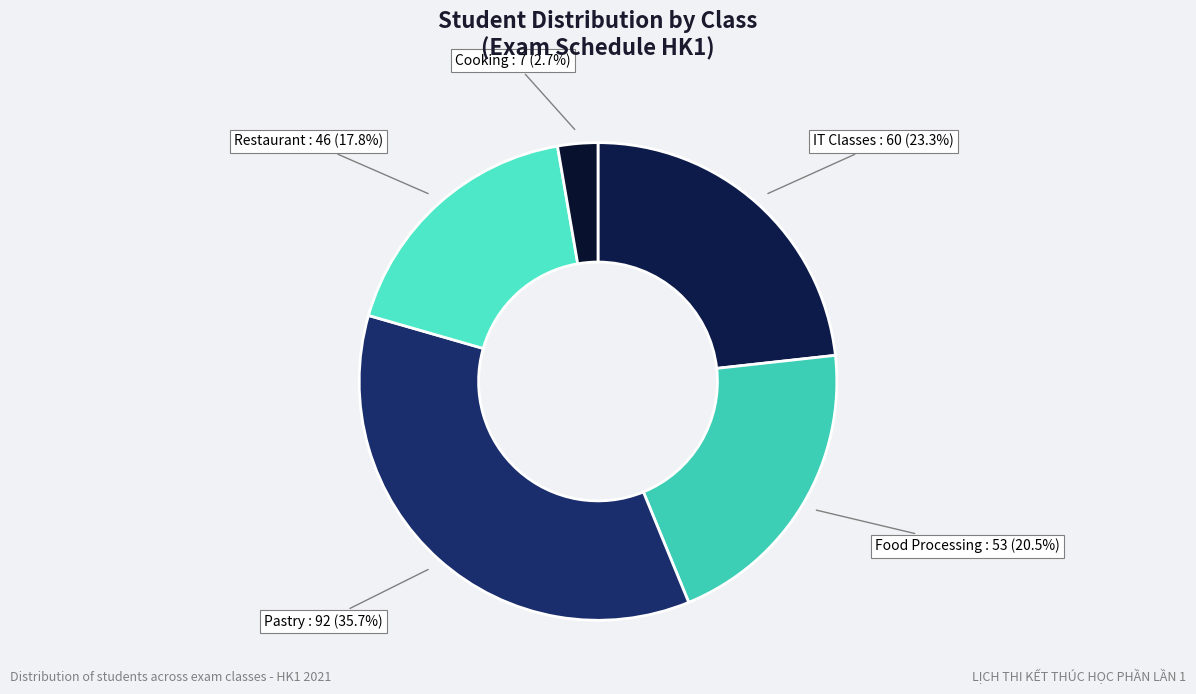

How many slices are in this pie chart?

5